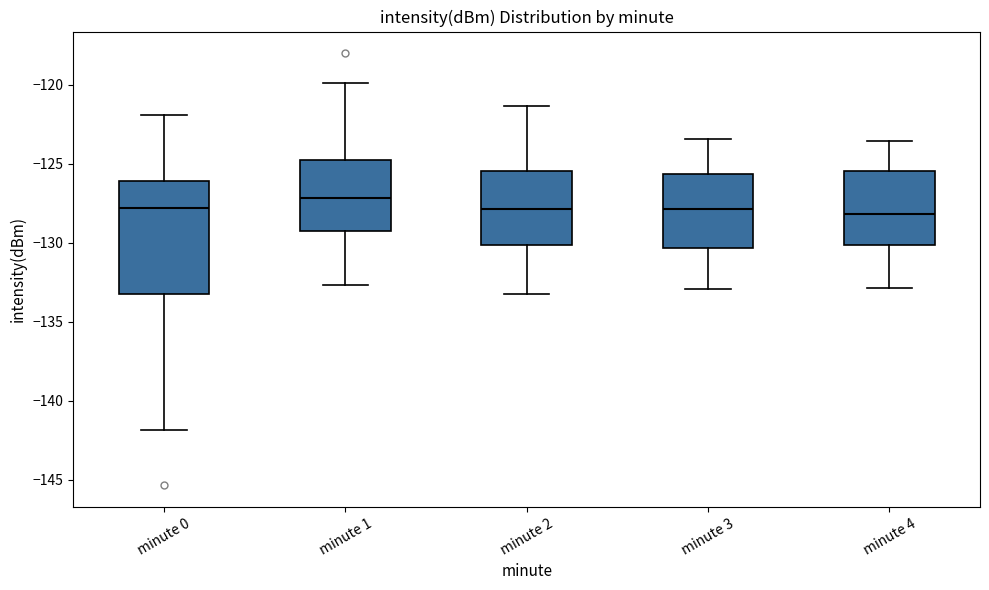

Where is the upper edge of the box for minute 3 on the y-axis? The values are not printed on the chart, so give them approximately, as read against the axis.

-125.5